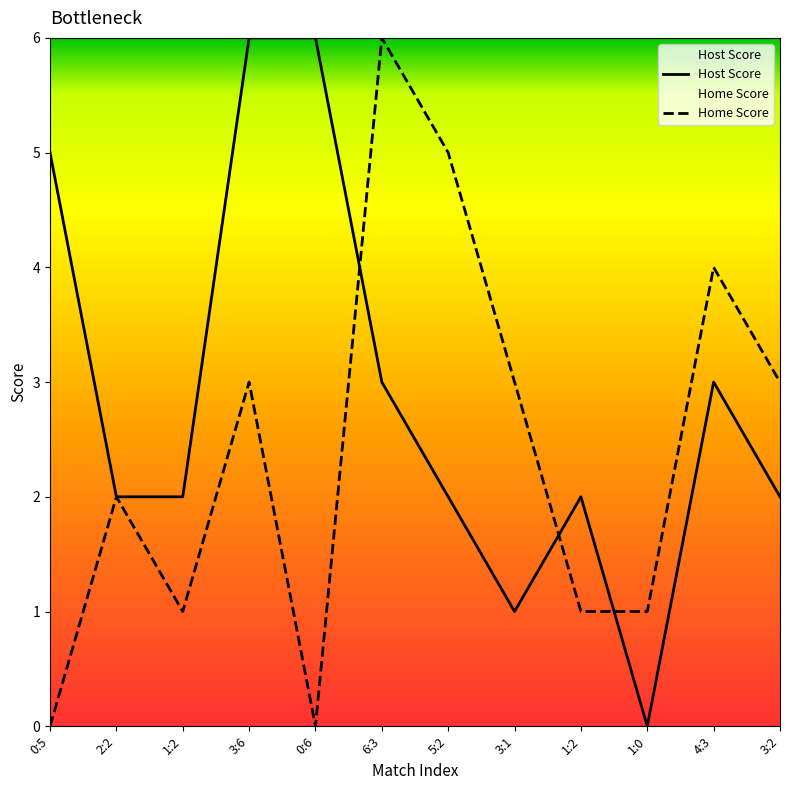

Is the value of Home Score at 3:1 greater than the value of Host Score at 3:2?

Yes